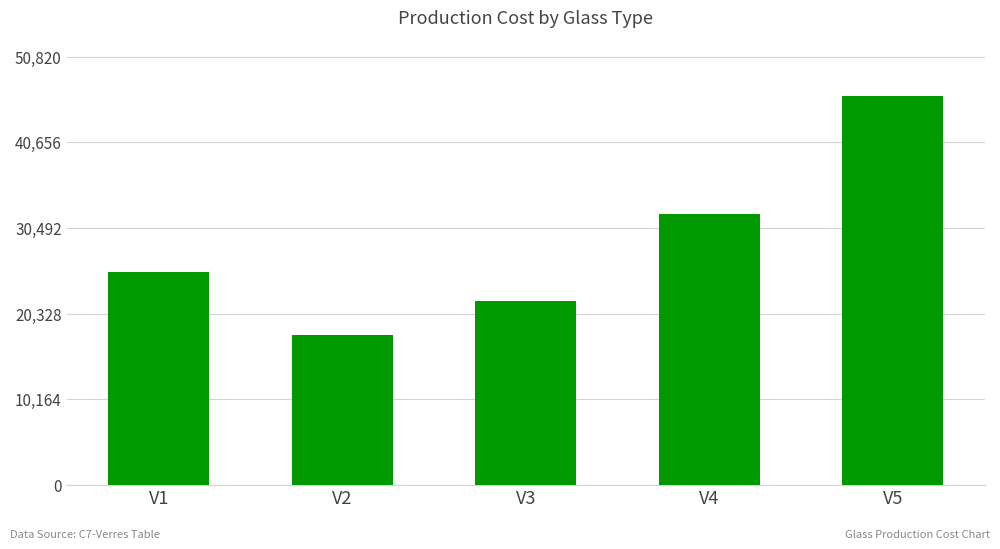

Read the value at V5, to the nearest 50.

46200